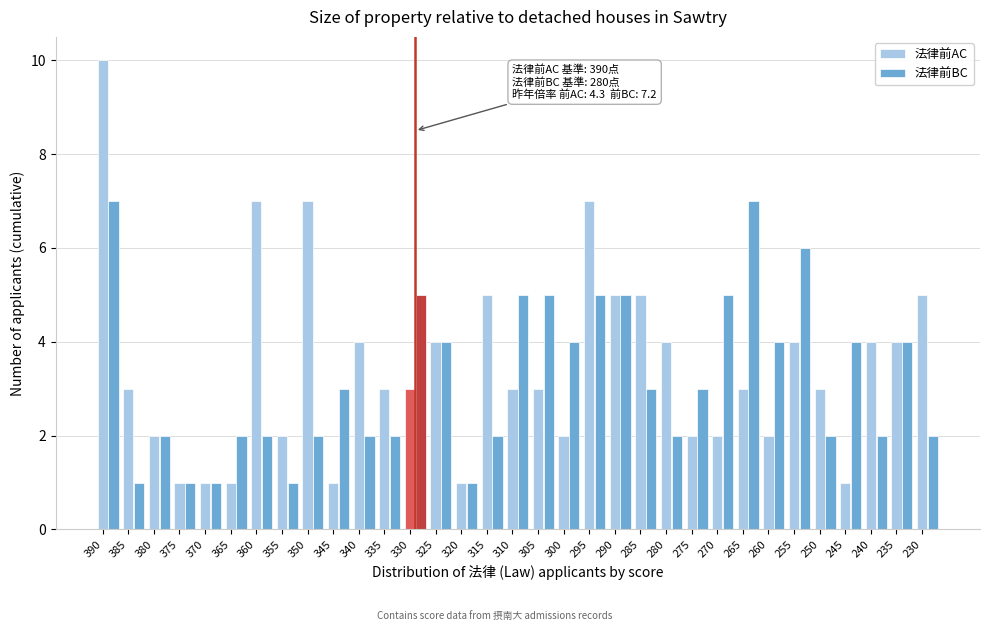

At 350, list the series in order from smallest to largest.

法律前BC, 法律前AC